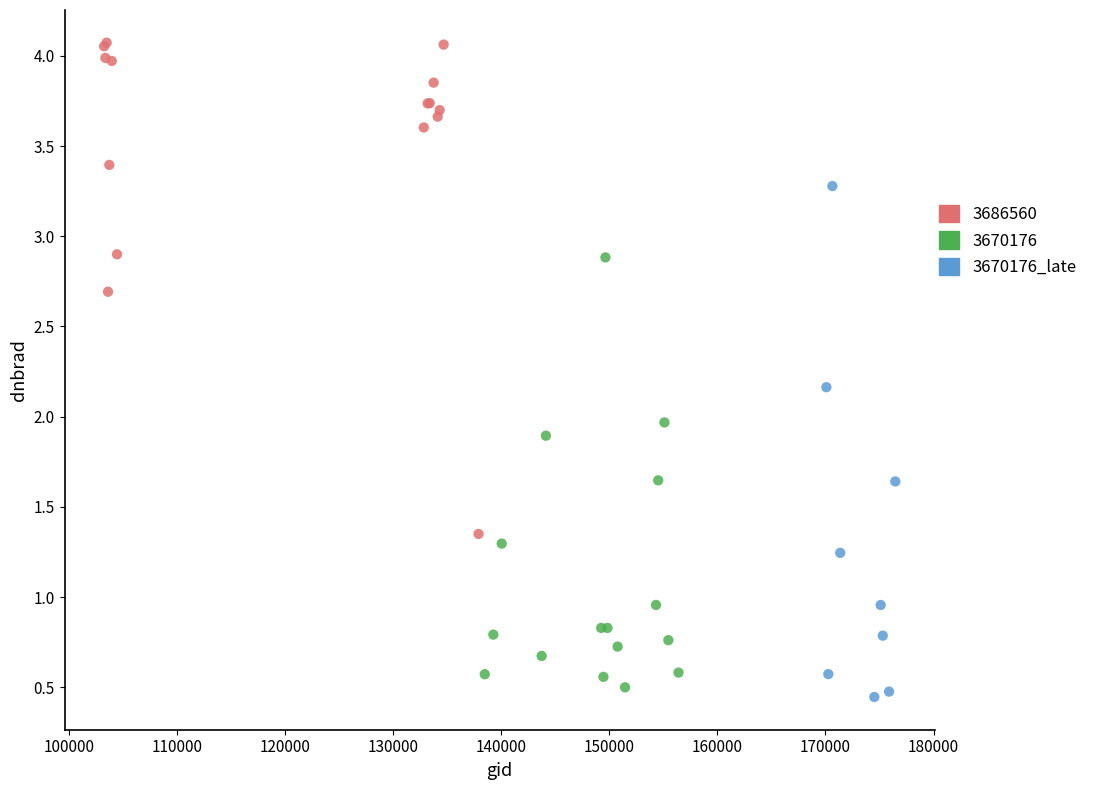

Which series contains the highest Y value?

3686560